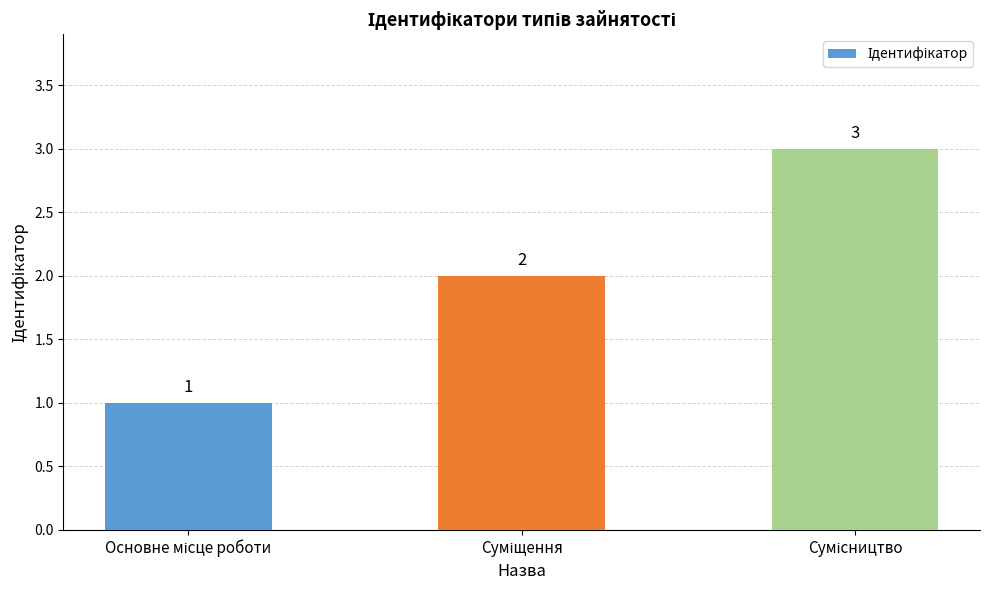

What is the greatest value displayed?

3